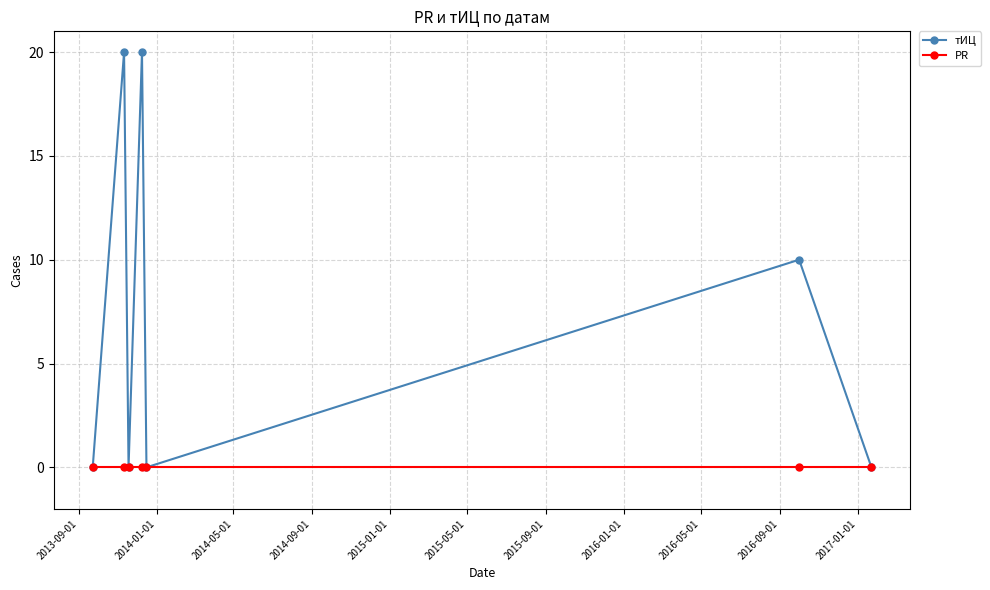

Reading right to left, transcribe all the data shown in this chart.

тИЦ: 0	10	0	20	0	20	0
PR: 0	0	0	0	0	0	0